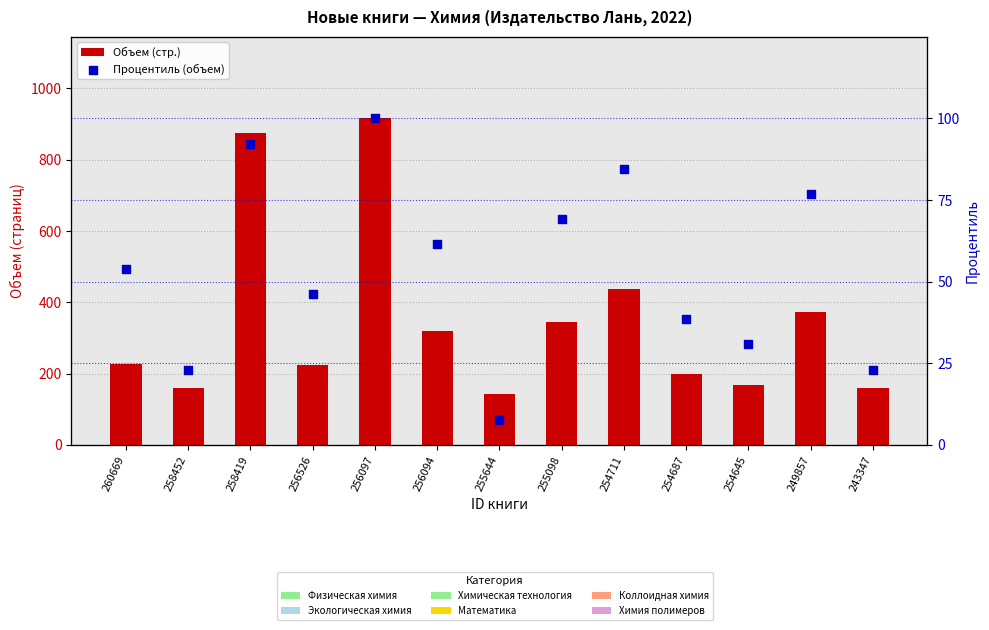

At how many categories does at least one series exceed 24?

13